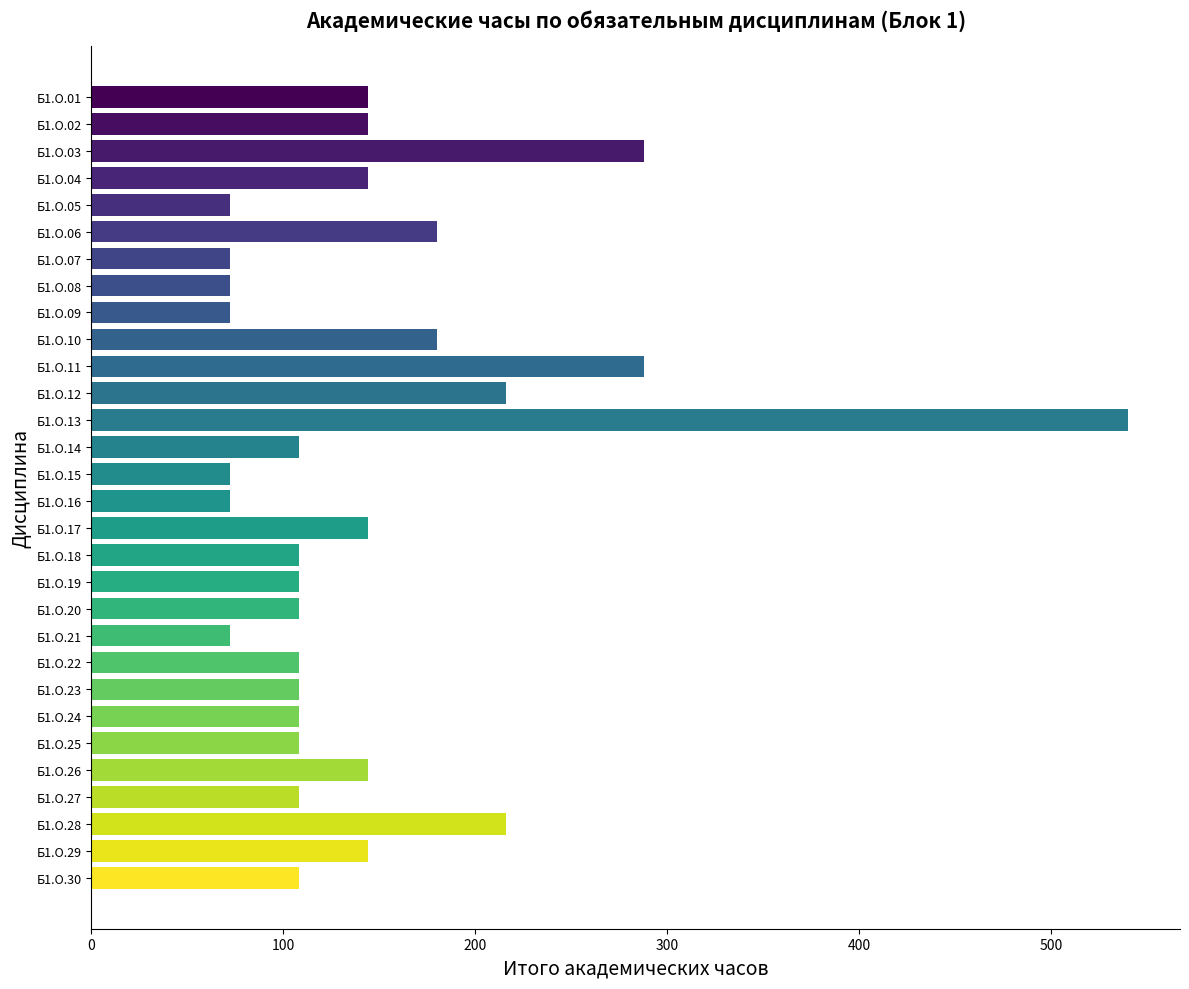

What is the smallest value displayed?

72